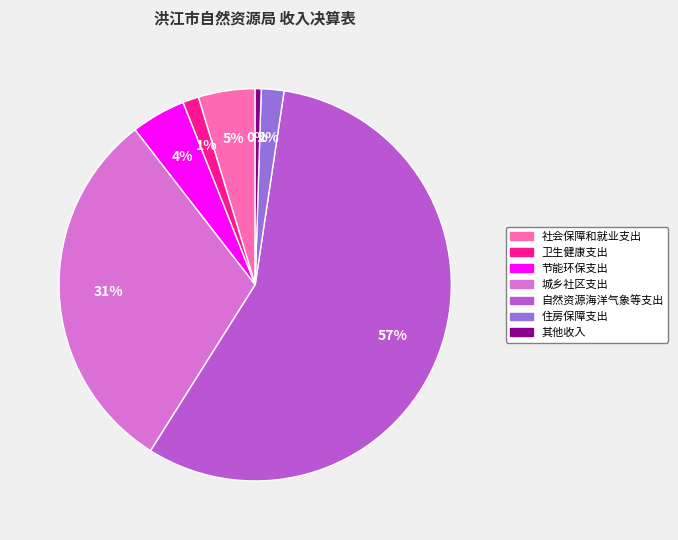

Is the sum of 住房保障支出 and 城乡社区支出 greater than half?

No